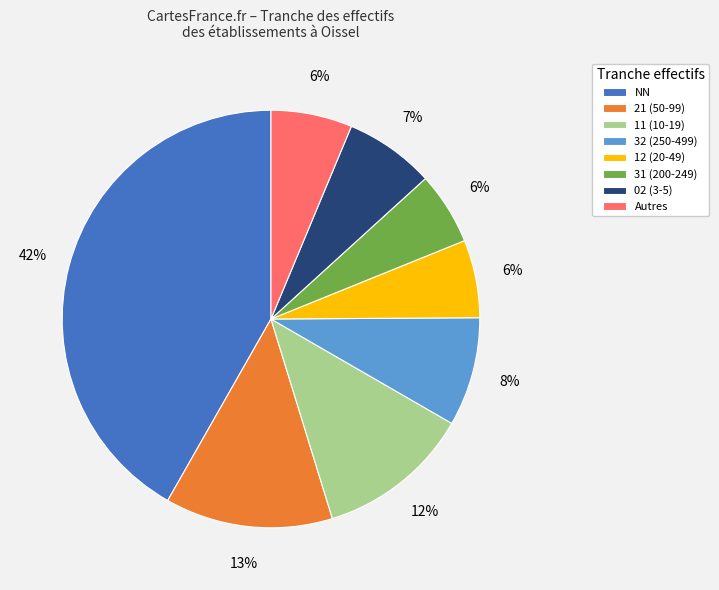

What percentage is the 32 (250-499) slice, to the nearest percent?

8%